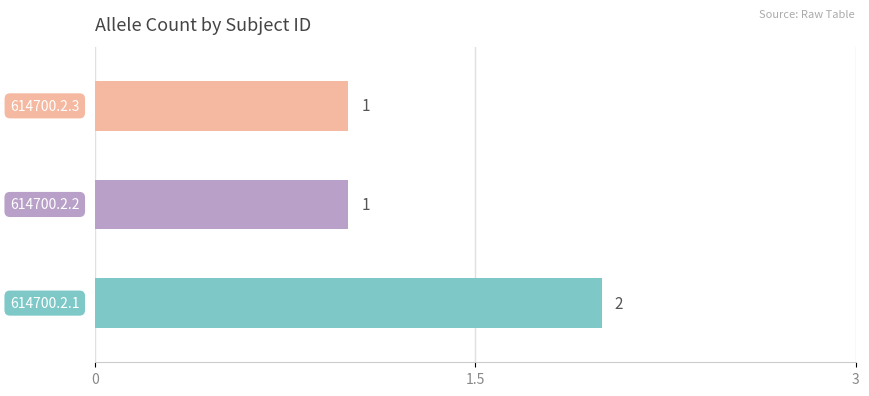

What is the average value?

1